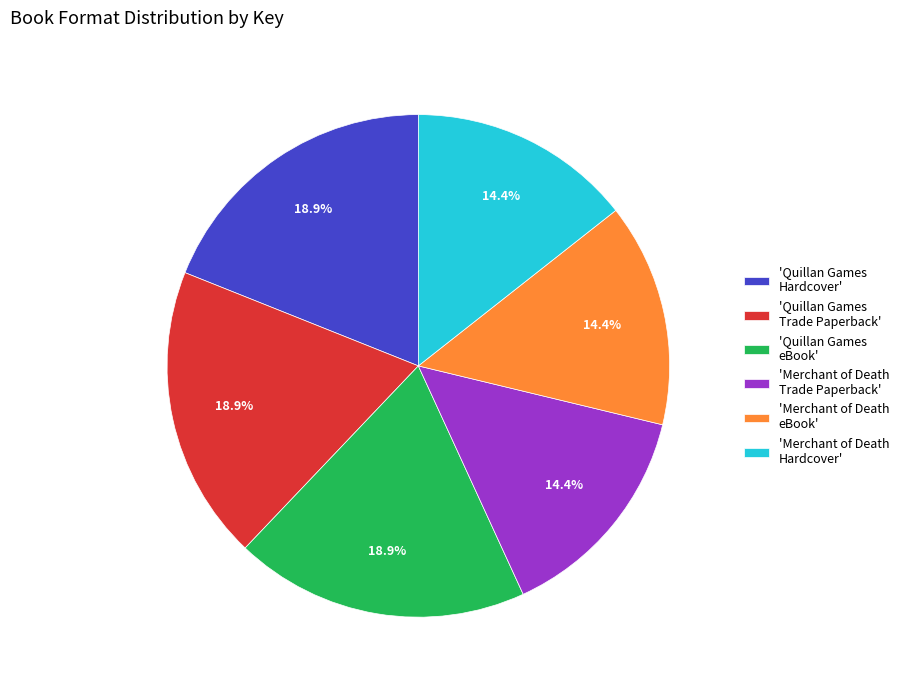

Count the number of slices in the pie.

6